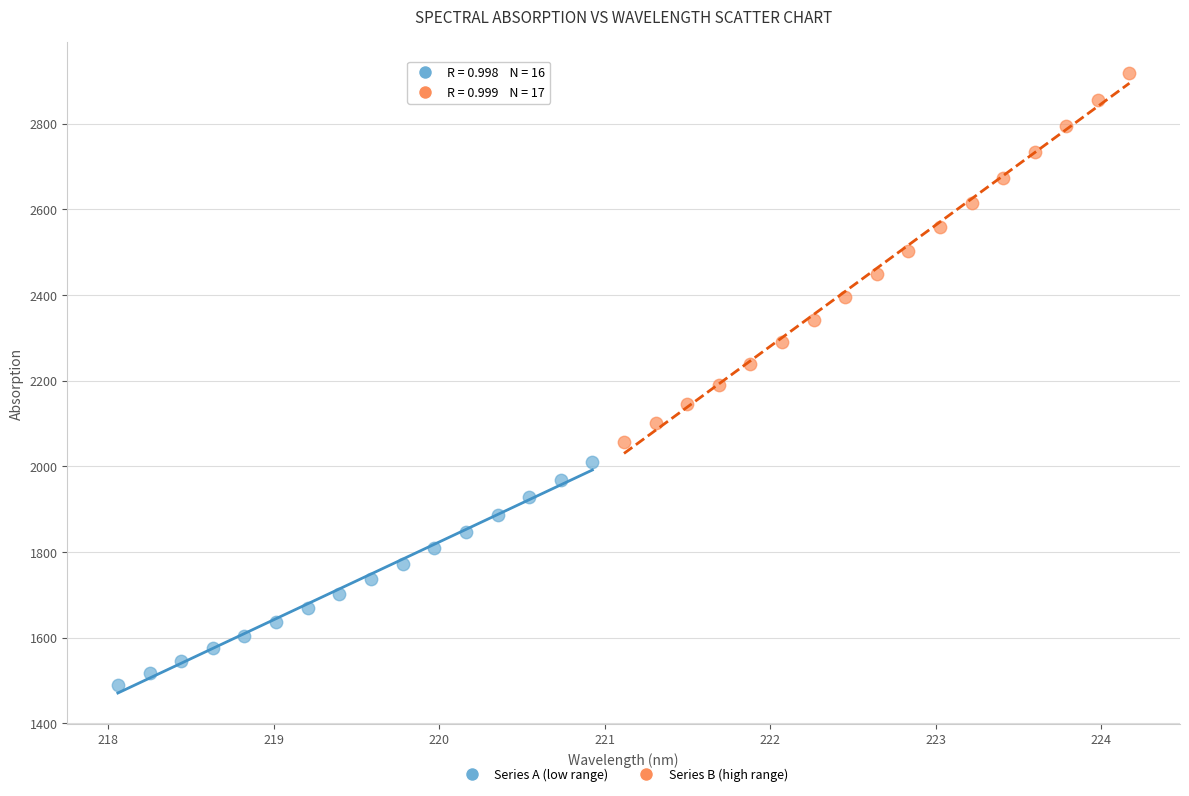

Which series contains the lowest Y value?

Series A (low range)